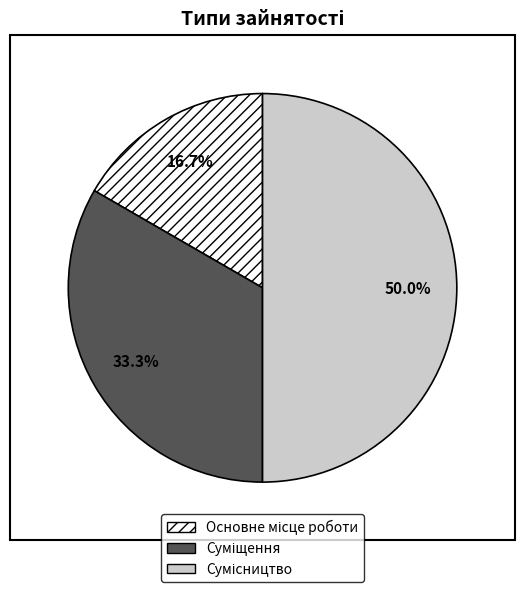

How many segments does this pie chart have?

3